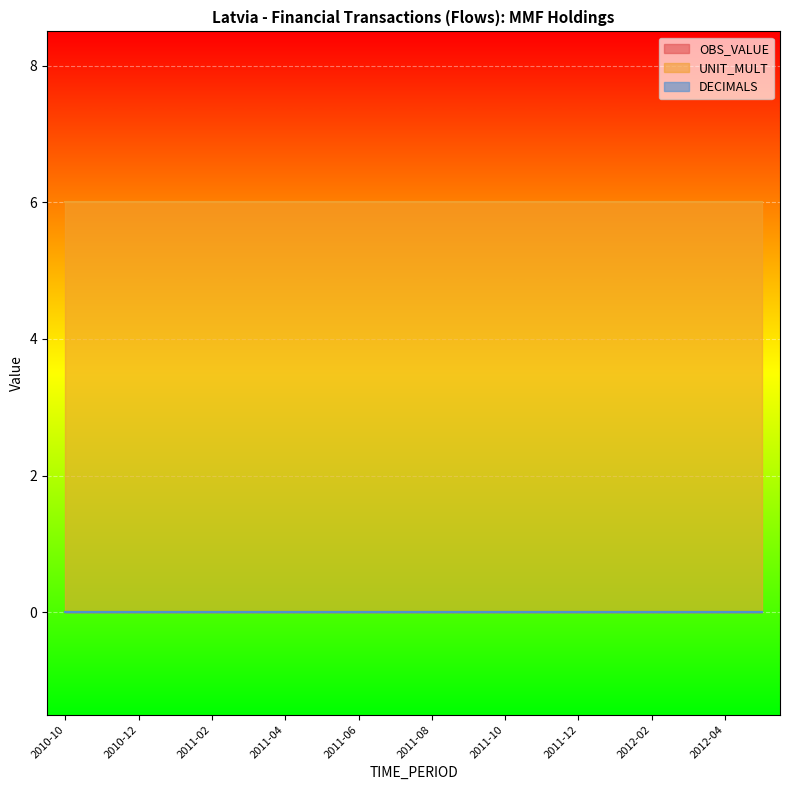

At which category is the sum across all series the highest?

2010-10